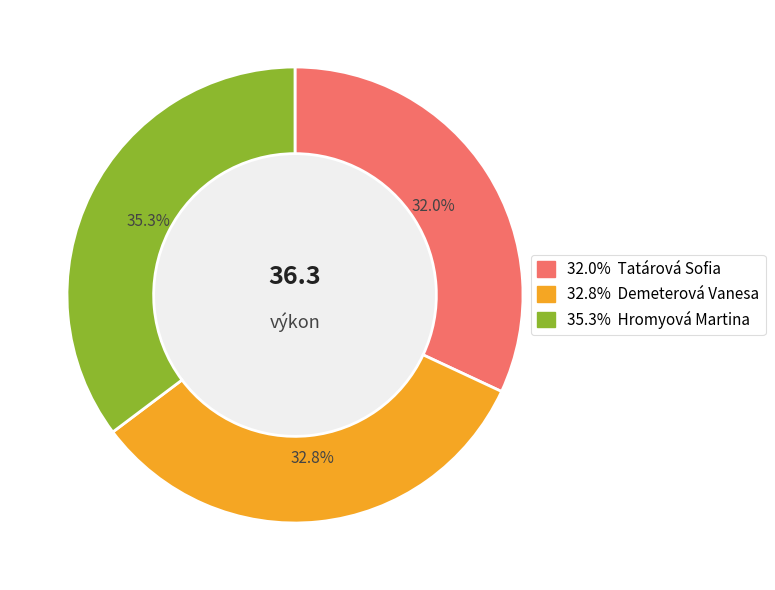

Is there any slice that represents more than half of the pie?

No